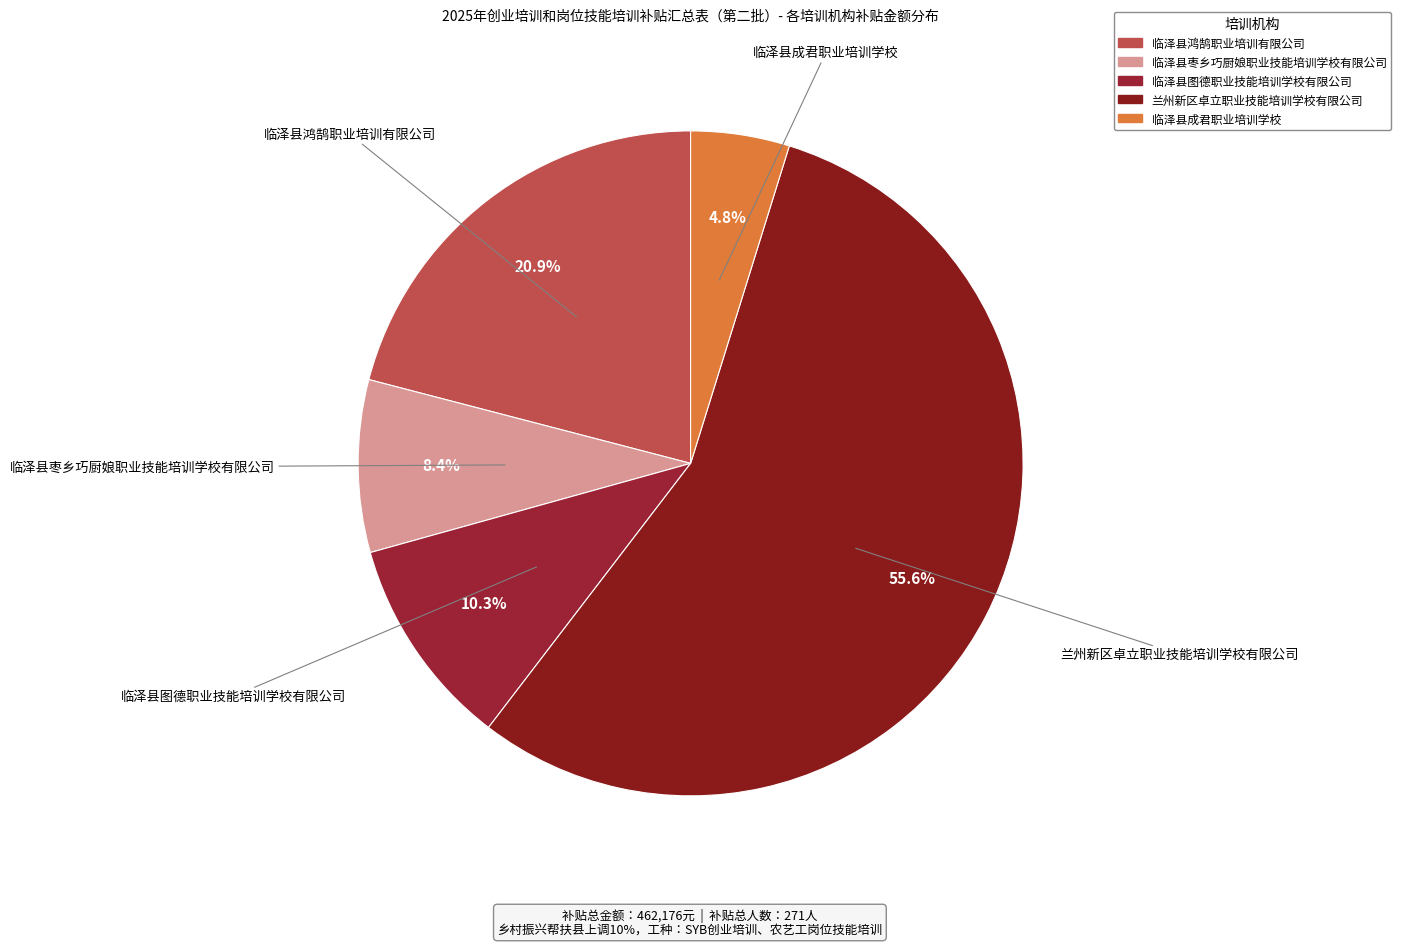

What is the ratio of the value at 临泽县鸿鹄职业培训有限公司 to the value at 临泽县枣乡巧厨娘职业技能培训学校有限公司?

2.5